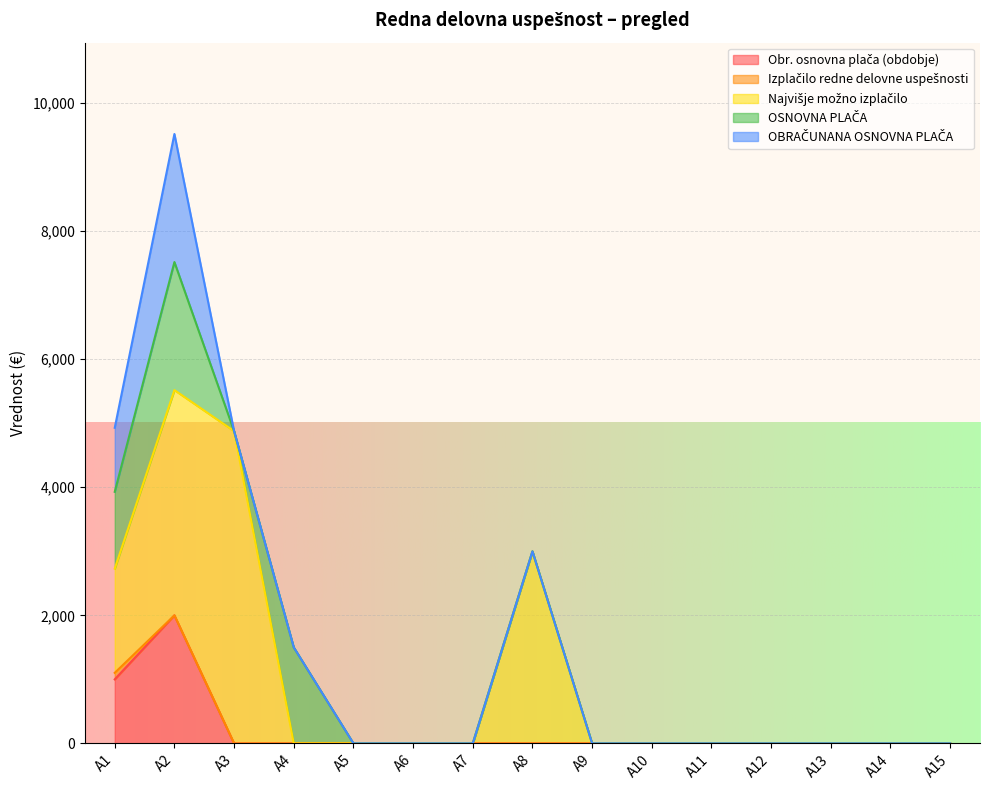

How many values in Najvišje možno izplačilo are above zero?

4